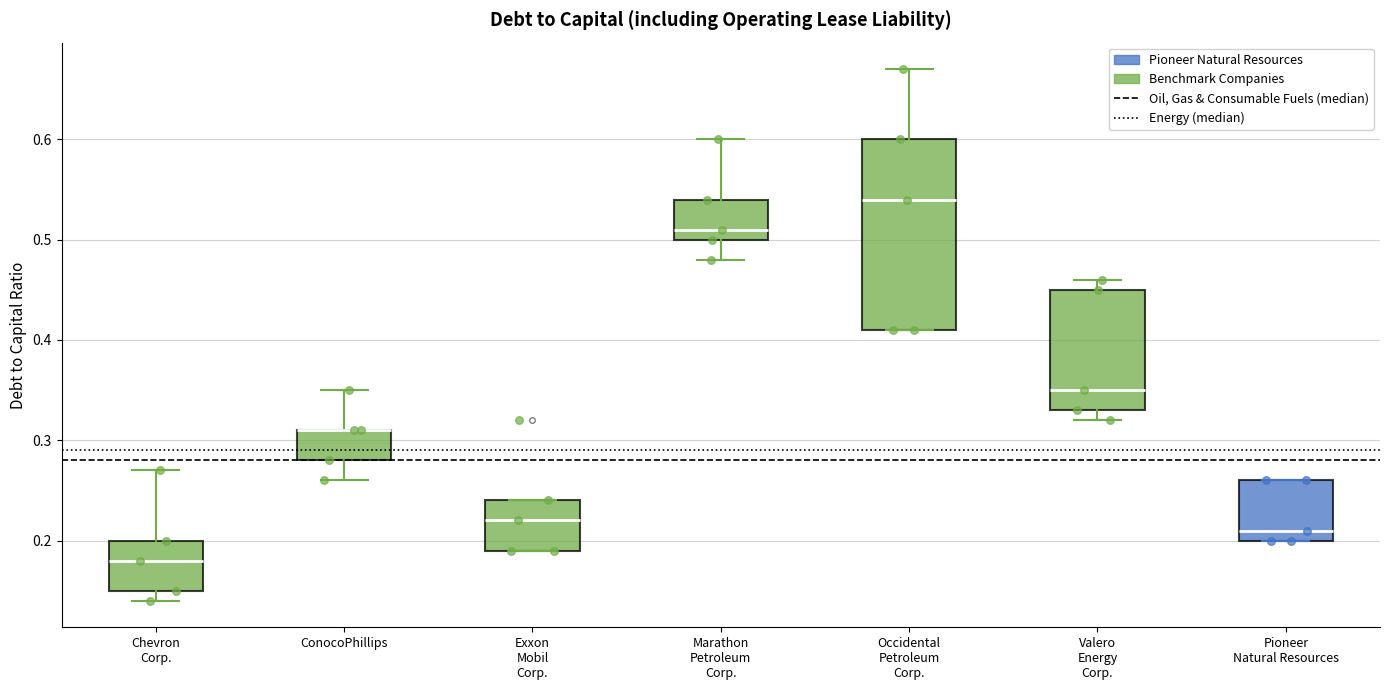

Reading left to right, transcribe this box plot: for each box, give where its median line is, the range the box spans, and where its two whiskers end, as read against the y-axis. The values are not printed on the chart, so give them approximately, as read against the axis.

Chevron Corp.: median 0.18, box 0.15 to 0.20, whiskers 0.14 to 0.27
ConocoPhillips: median 0.31 (drawn on the box's upper edge), box 0.28 to 0.31, whiskers 0.26 to 0.35
Exxon Mobil Corp.: median 0.22, box 0.19 to 0.24, whiskers 0.19 to 0.24
Marathon Petroleum Corp.: median 0.51, box 0.50 to 0.54, whiskers 0.48 to 0.60
Occidental Petroleum Corp.: median 0.54, box 0.41 to 0.60, whiskers 0.41 to 0.67
Valero Energy Corp.: median 0.35, box 0.33 to 0.45, whiskers 0.32 to 0.46
Pioneer Natural Resources: median 0.21, box 0.20 to 0.26, whiskers 0.20 to 0.26